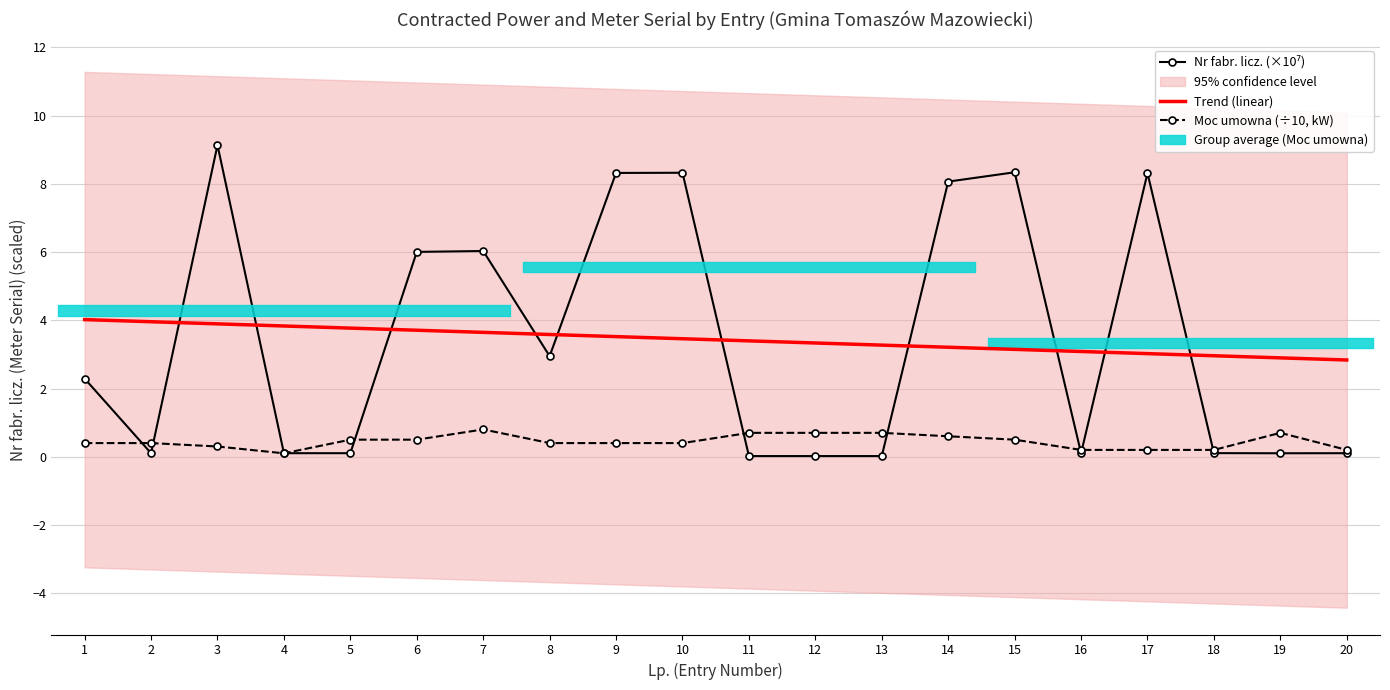

What is the highest value of the Nr fabr. licz. series?

9.1